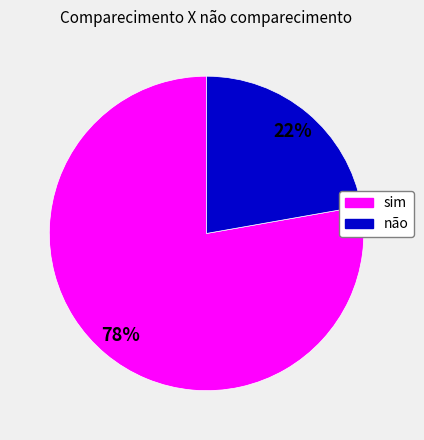

To the nearest percent, what percentage of the pie is sim?

78%